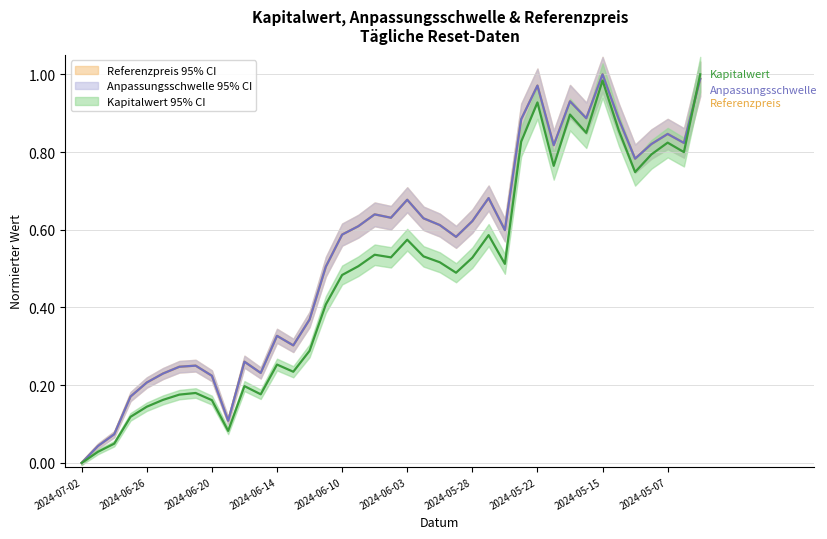

What is the difference between the Referenzpreis values at 38 and 2024-05-15?

0.8